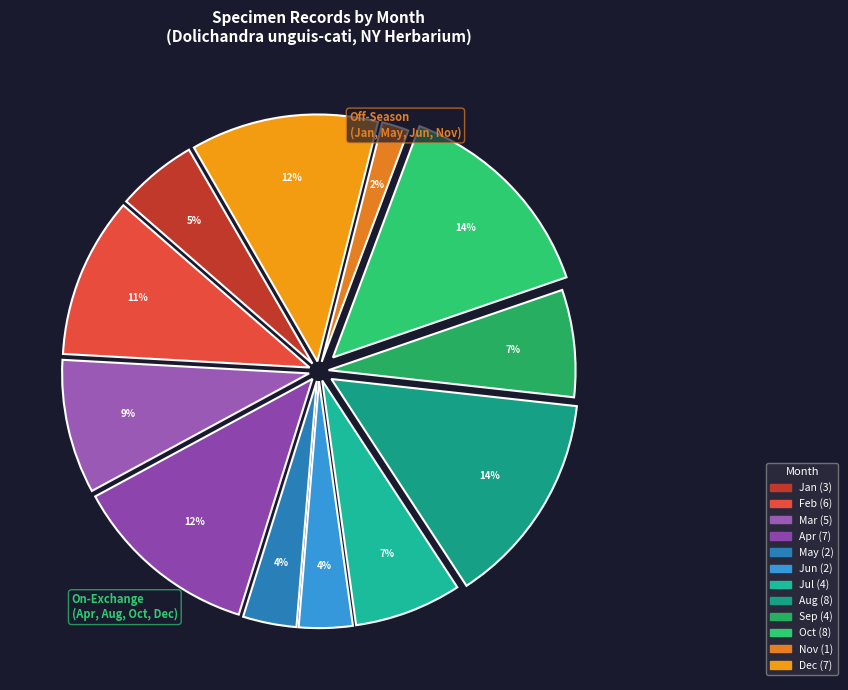

Count the number of slices in the pie.

12